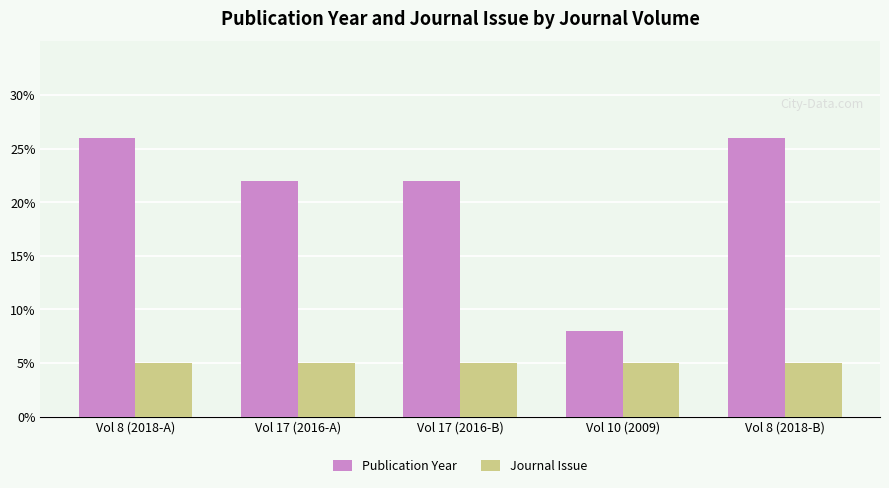

The Journal Issue series shows 5 at Vol 8 (2018-B). True or false?

True